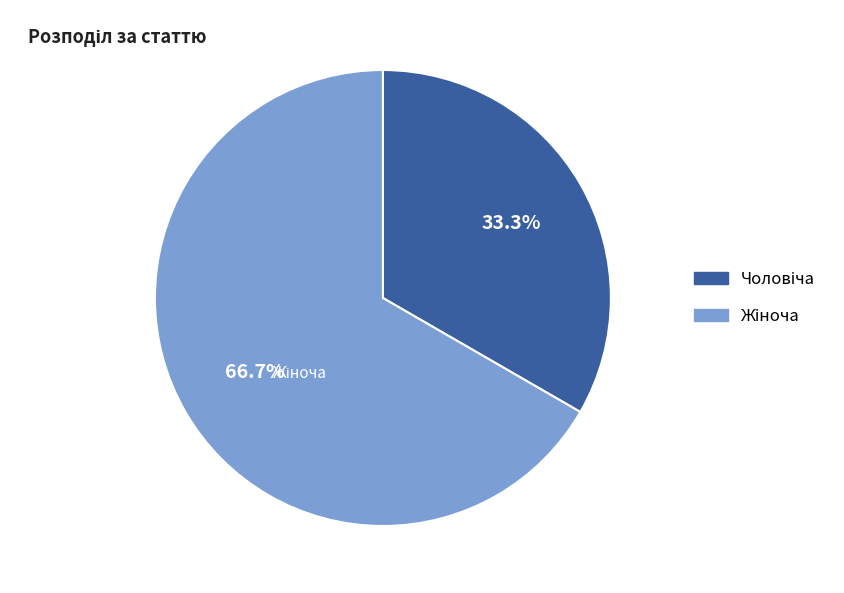

Does any single category account for the majority?

Yes